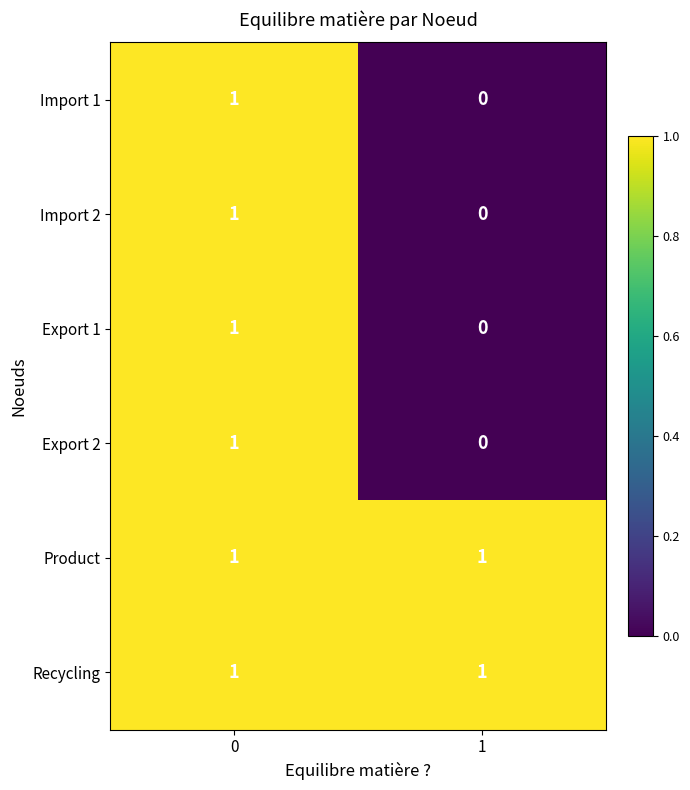

What is the total value across all series at 0?

6